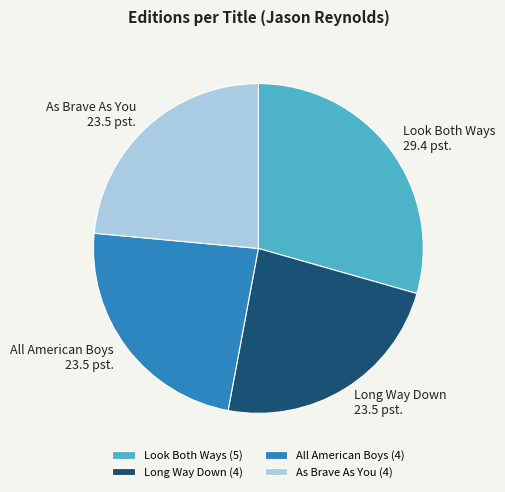

Does Look Both Ways represent more than half of the total?

No